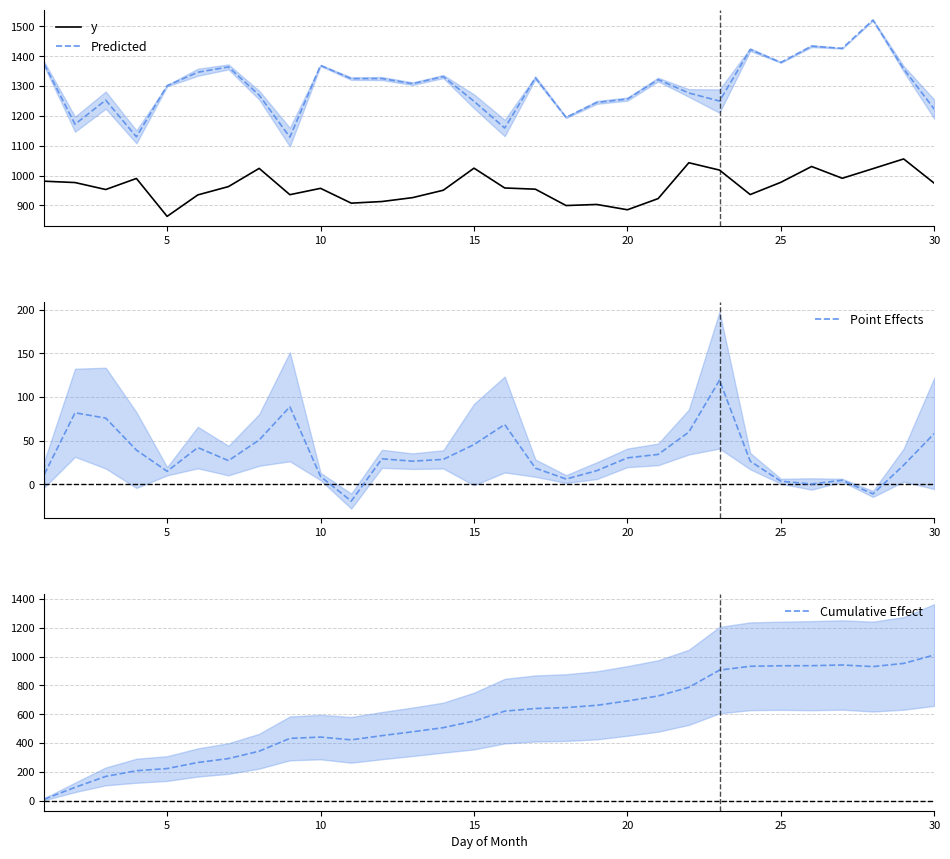

True or false: Predicted and y intersect in this chart.

False